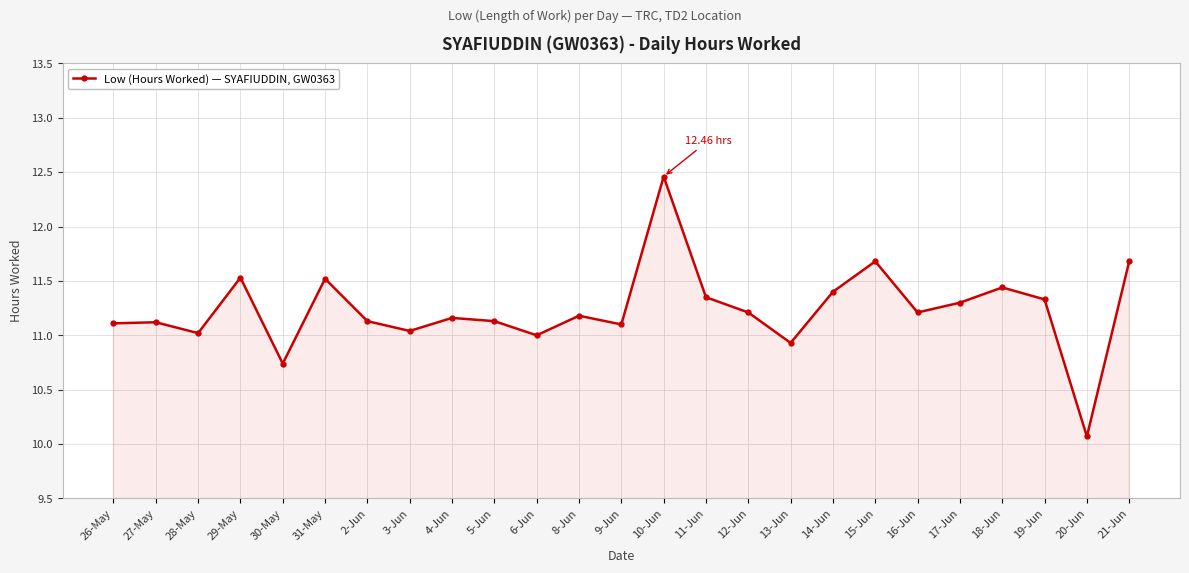

The value at 11-Jun is 19.4. True or false?

False